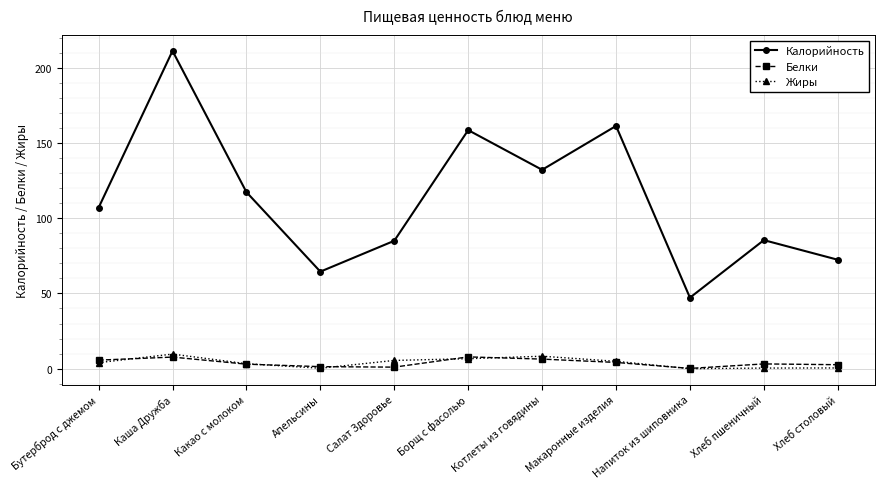

The value of Калорийность at Хлеб столовый is 107.2. True or false?

False